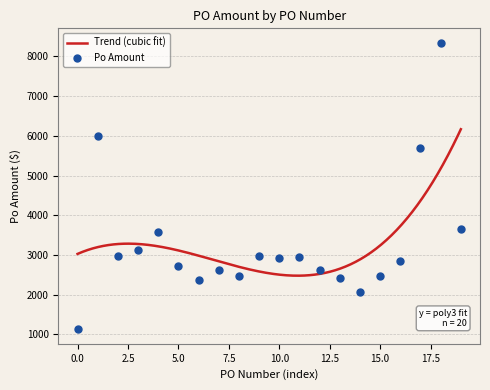

Is it true that Po Amount equals 285.5 at 0.0?

False